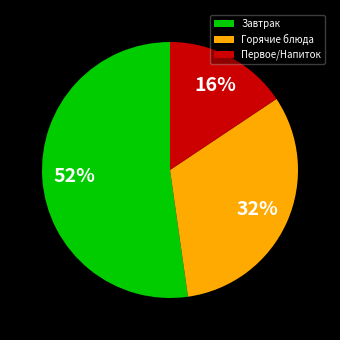

Is there any slice that represents more than half of the pie?

Yes